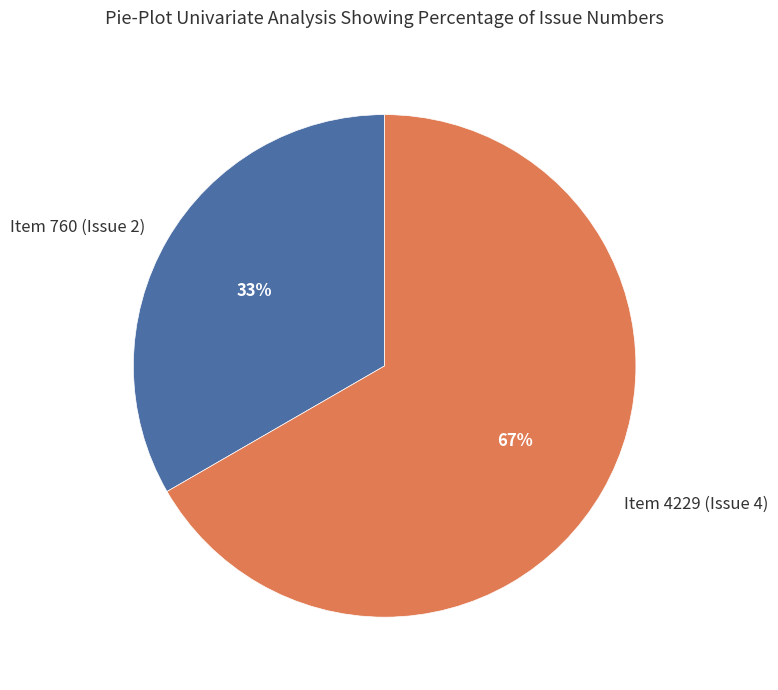

How many slices are in this pie chart?

2